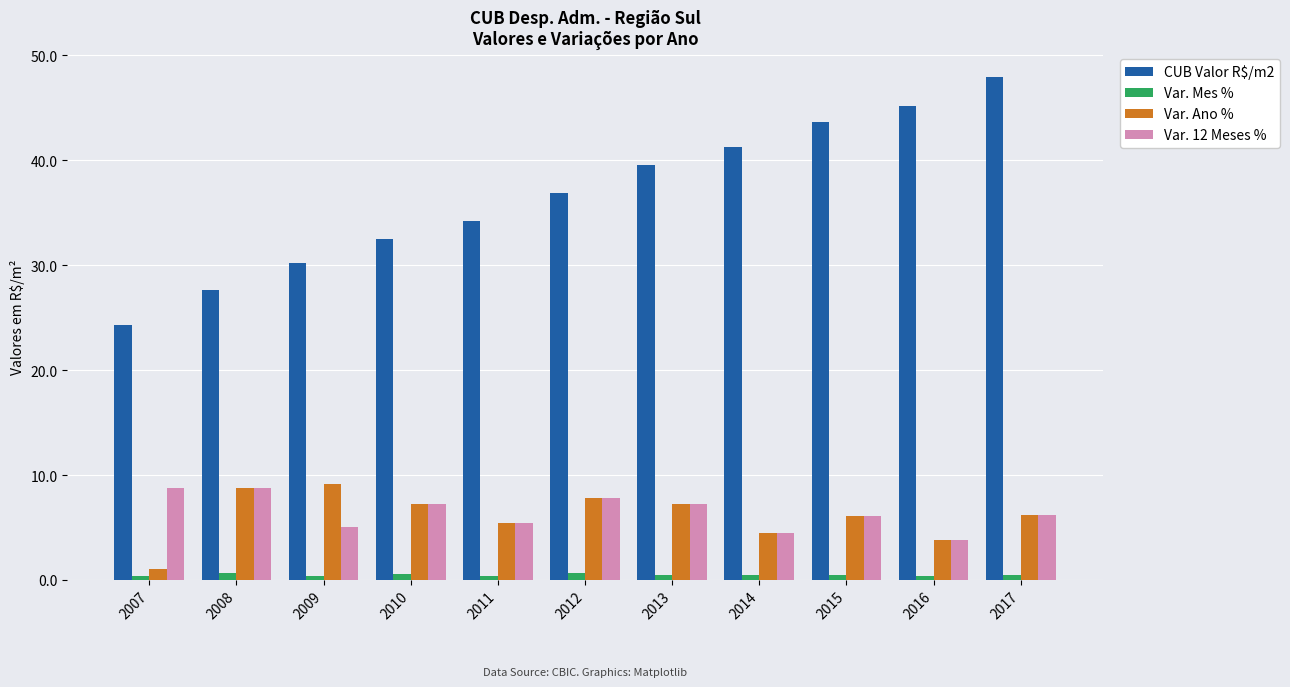

What is the average value of the Var. 12 Meses % series?

6.4